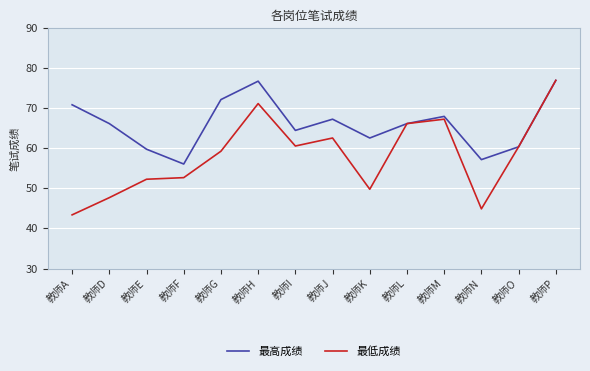

What is the spread (max minus min) of values at 教师K?

12.8